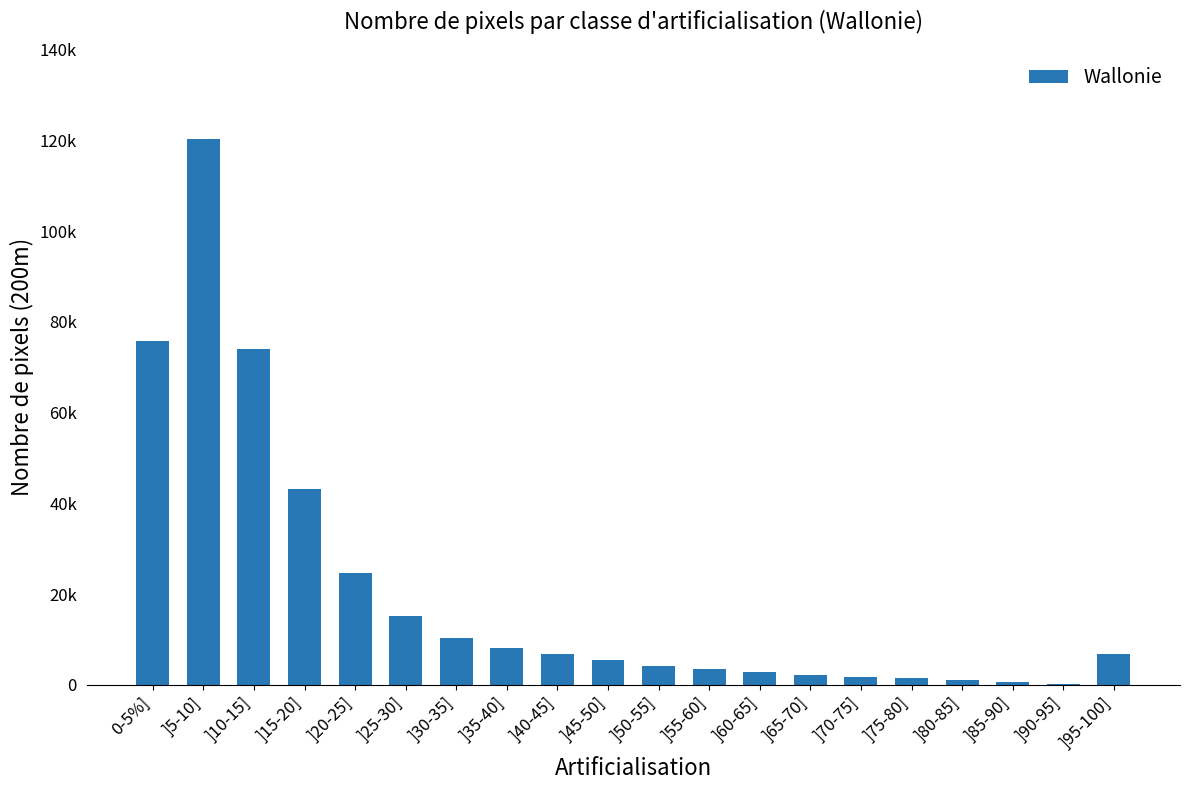

Are the bars horizontal?

No